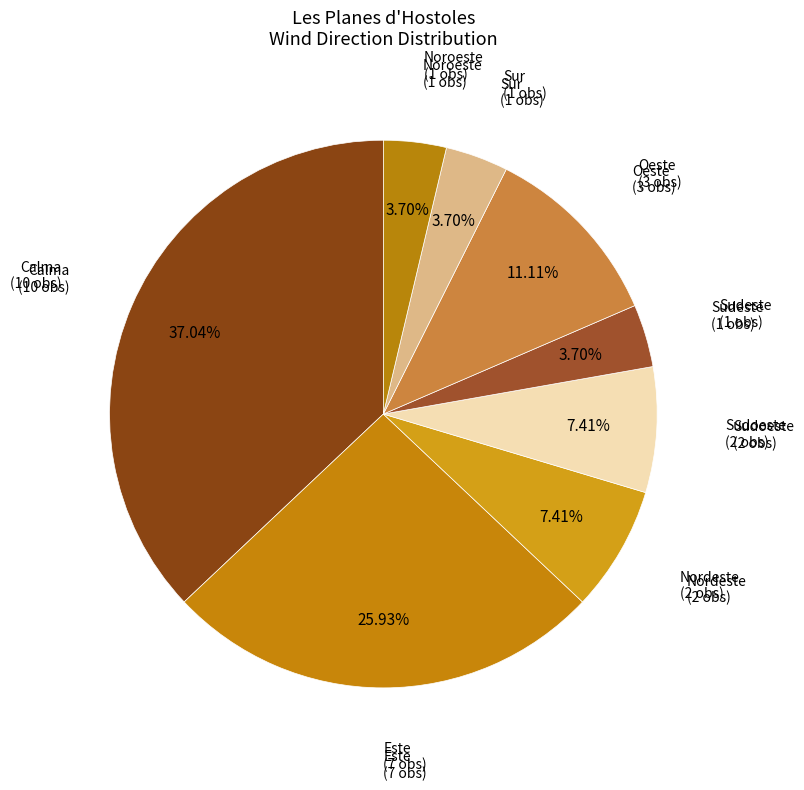

How many segments does this pie chart have?

8